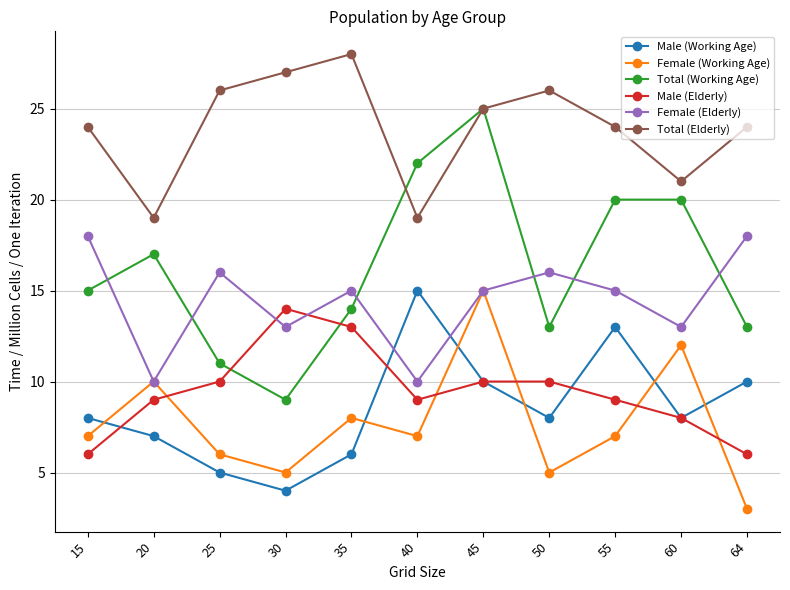

At how many categories does at least one series exceed 15?

11